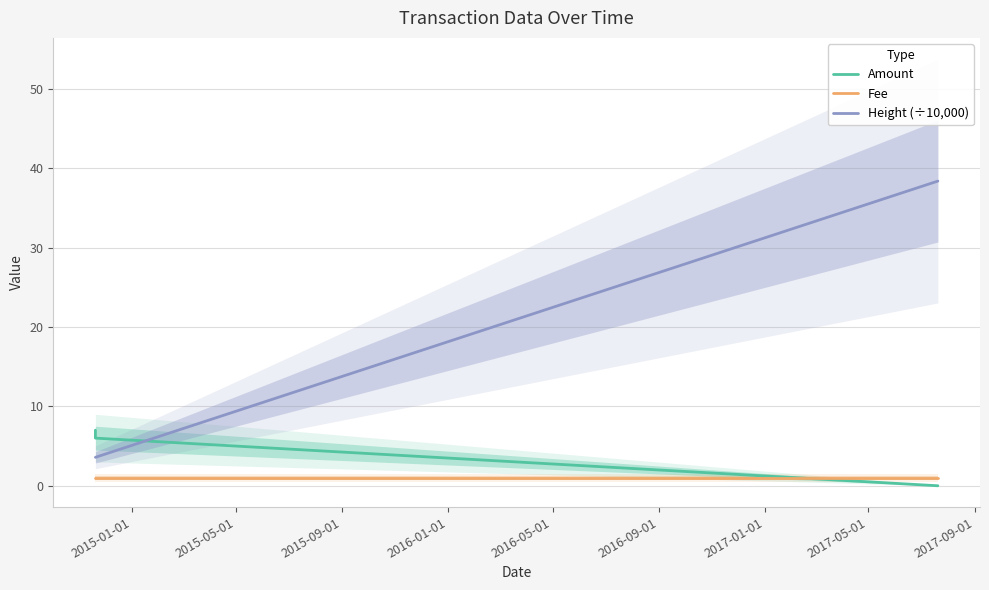

Rank the series by their average value, from highest to lowest.

Height (÷10,000), Amount, Fee